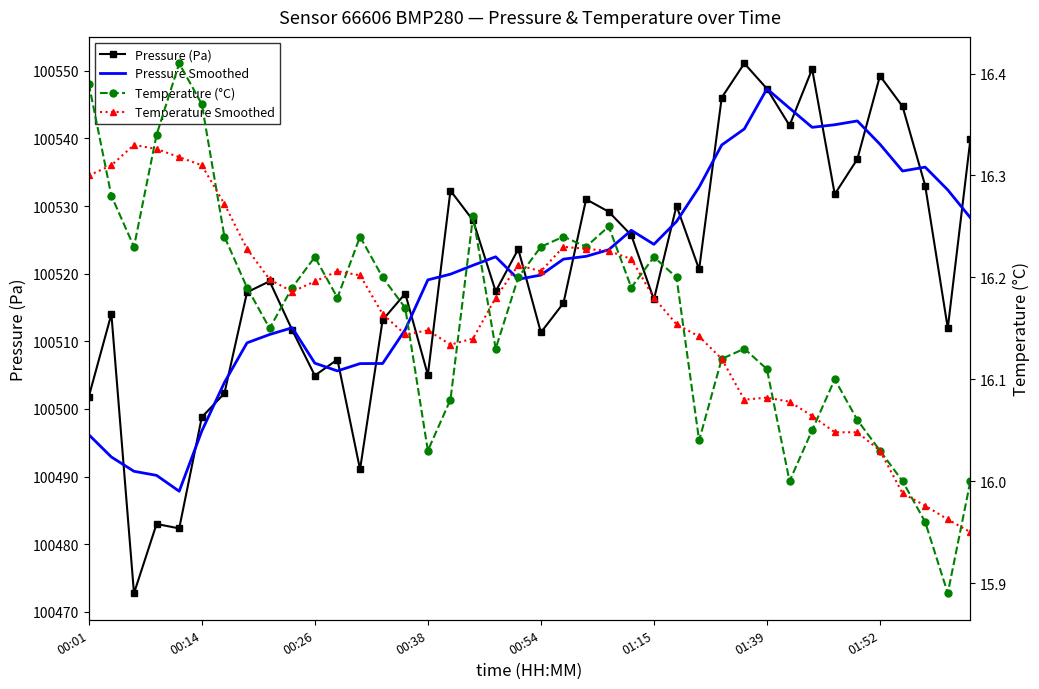

True or false: Temperature (°C) has more than 1 points higher than both neighbors.

True